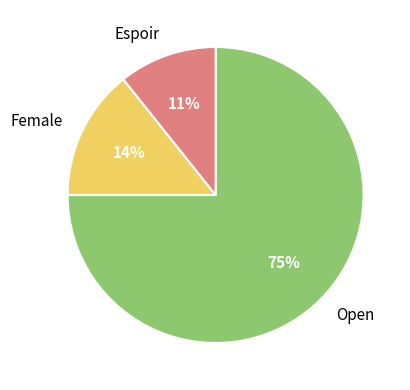

Which category has the biggest portion of the pie?

Open